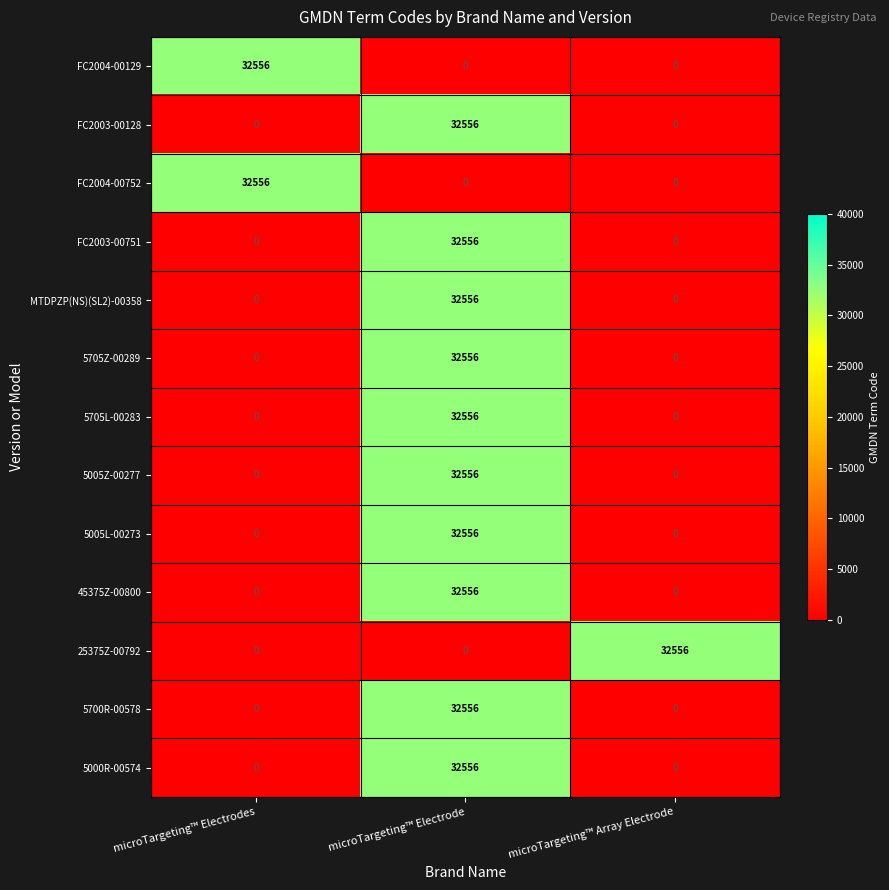

Count the 5705L-00283 values in the range 0 to 32556.

3